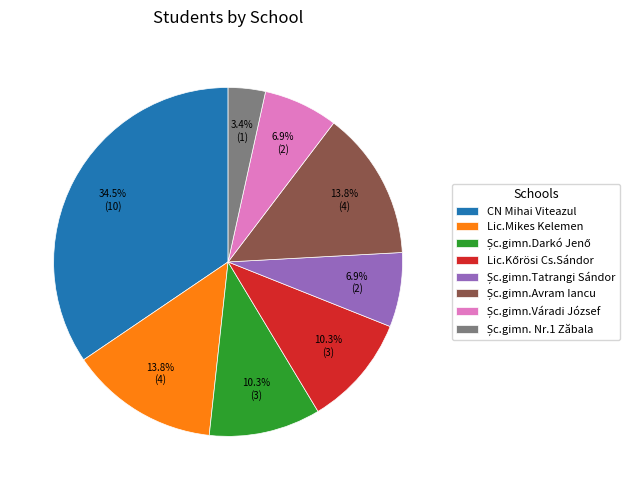

Is there any slice that represents more than half of the pie?

No